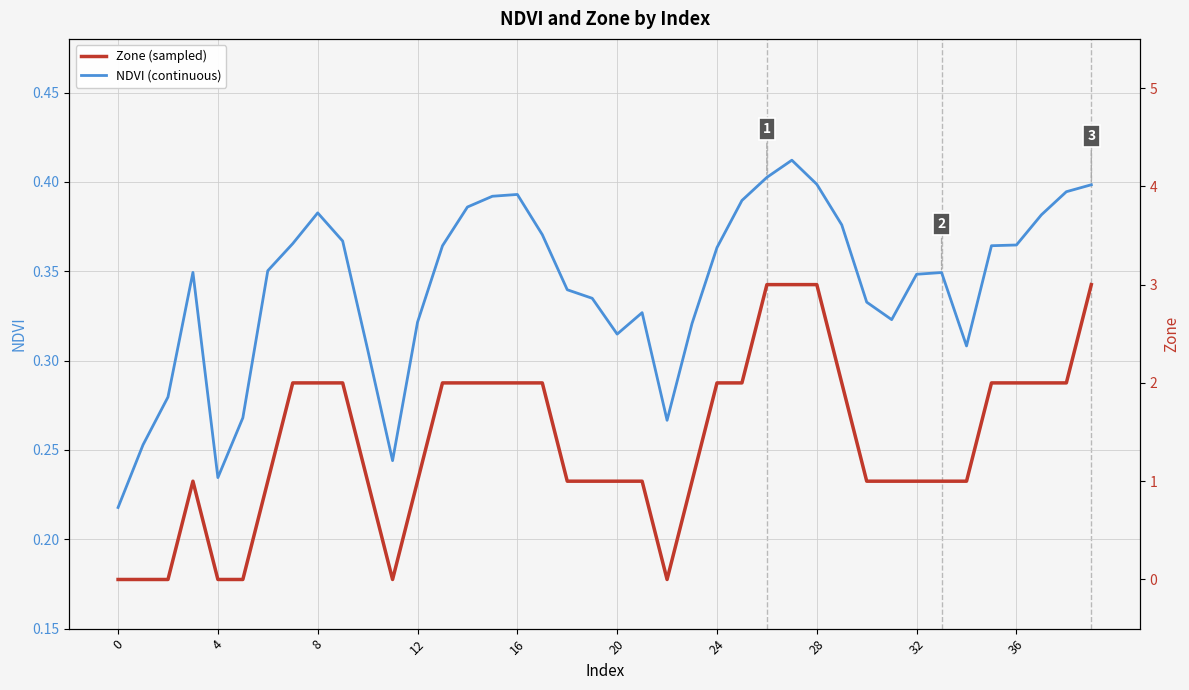

What is the sum of the Zone (sampled) values at 39 and 20?

4.0